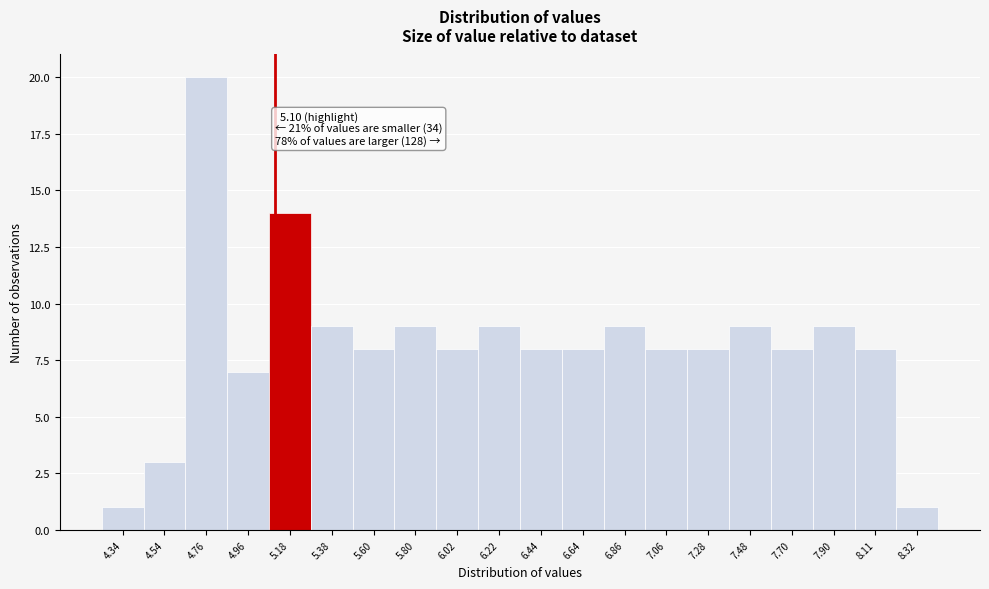

Which range on the x-axis has the tallest bar?

4.65 to 4.86